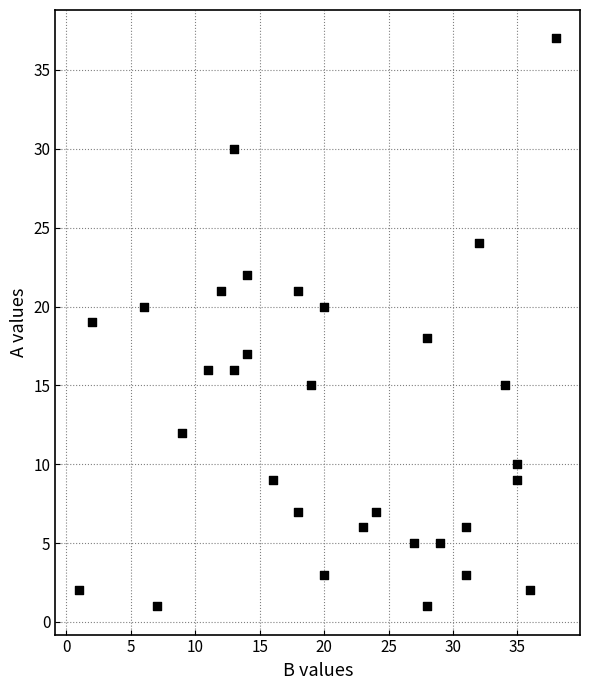

What is the range of X values (max minus min)?

37